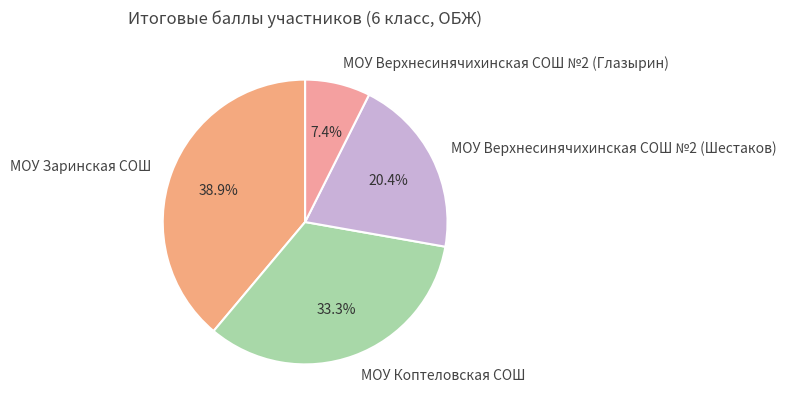

Which has a higher value, МОУ Верхнесинячихинская СОШ №2 (Шестаков) or МОУ Коптеловская СОШ?

МОУ Коптеловская СОШ